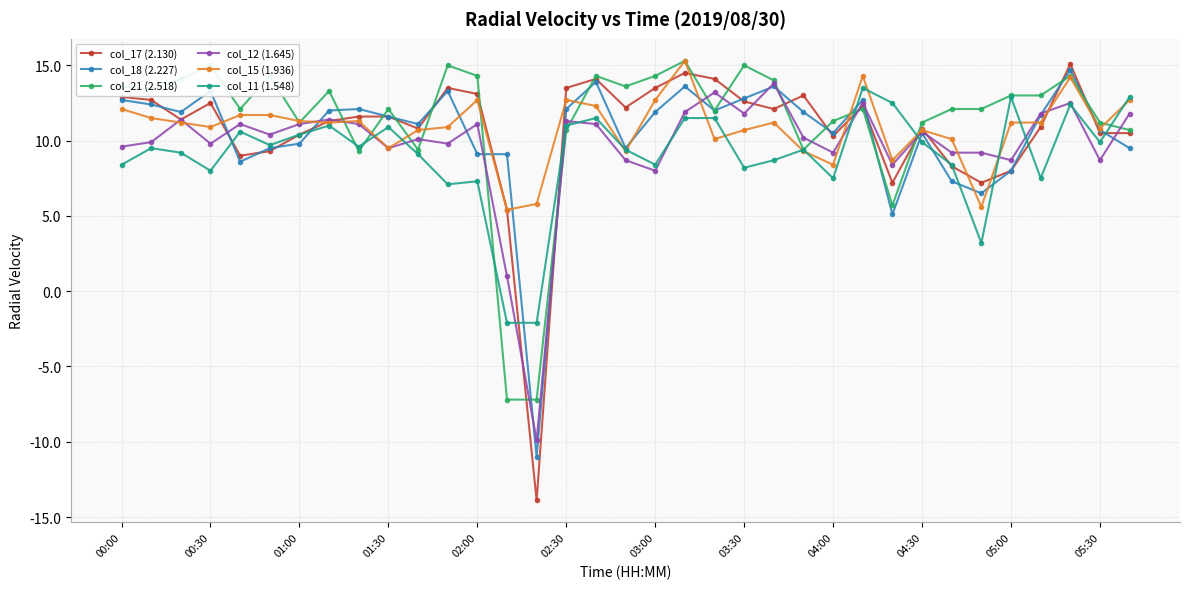

Which series has the largest range (max minus min)?

col_17 (2.130)